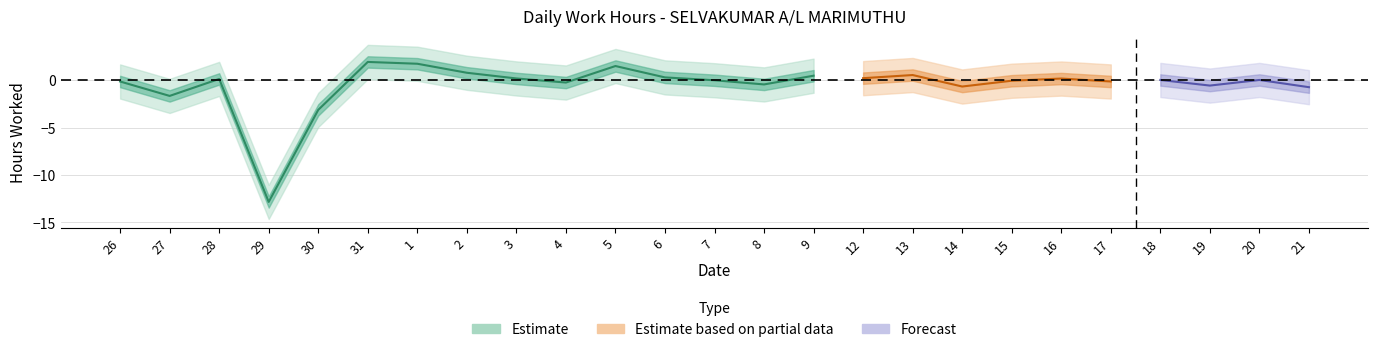

Which category has the lowest value across all series?

29